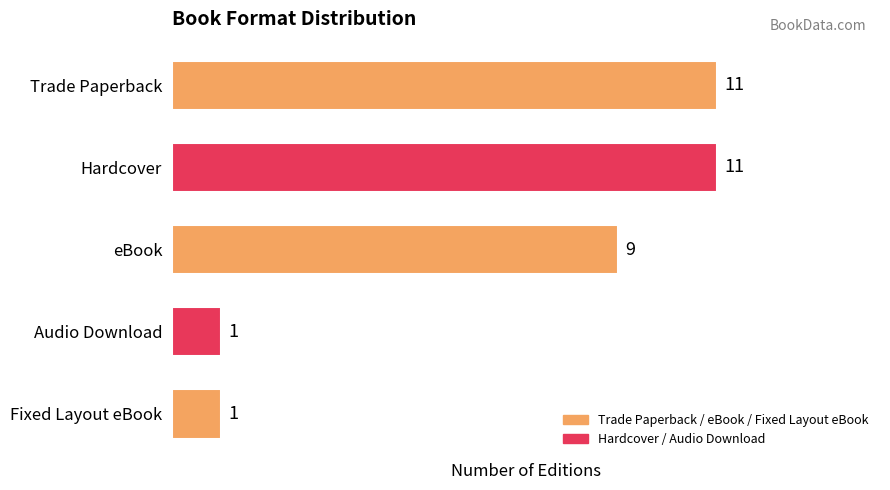

Count the values in the range 1 to 11.

5